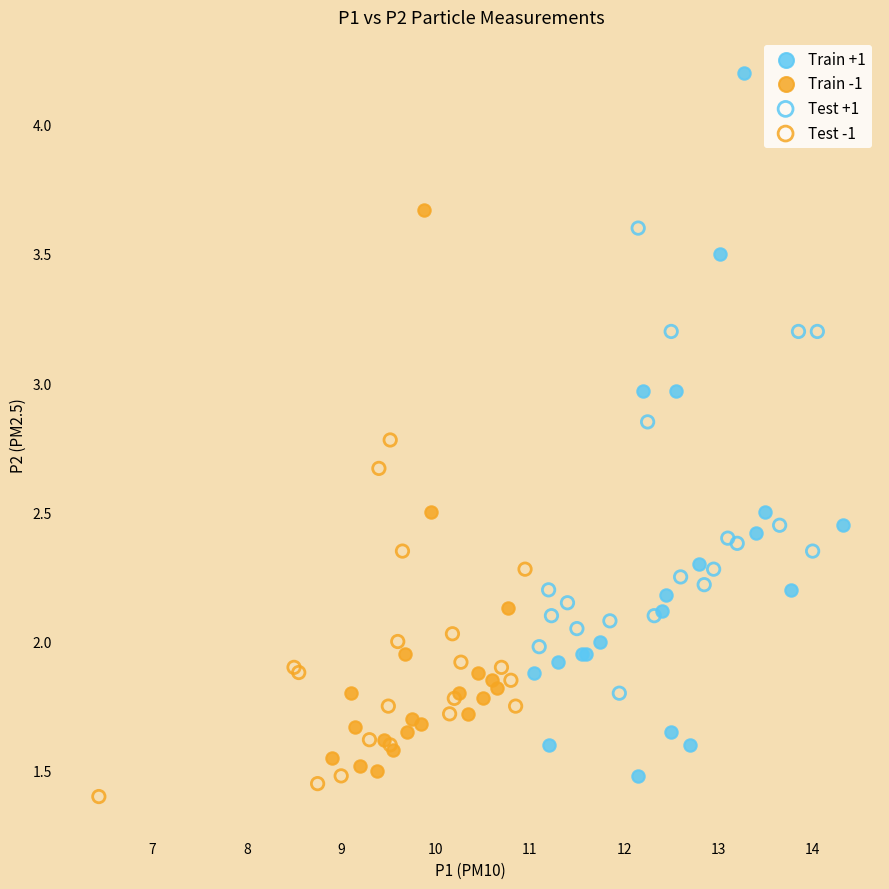

Which series contains the highest Y value?

Train +1